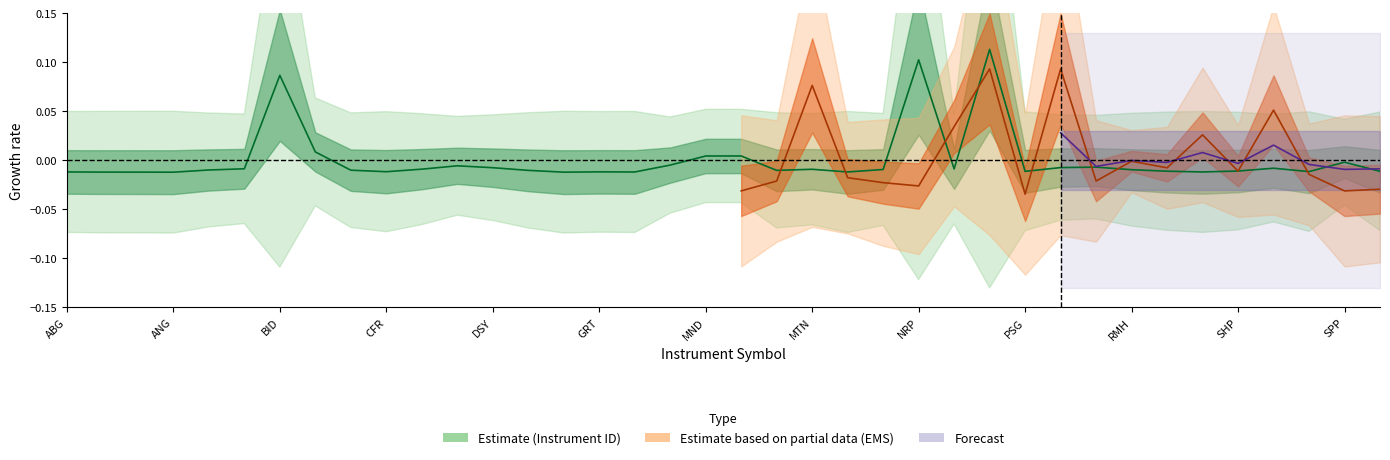

How many values are above zero?

6